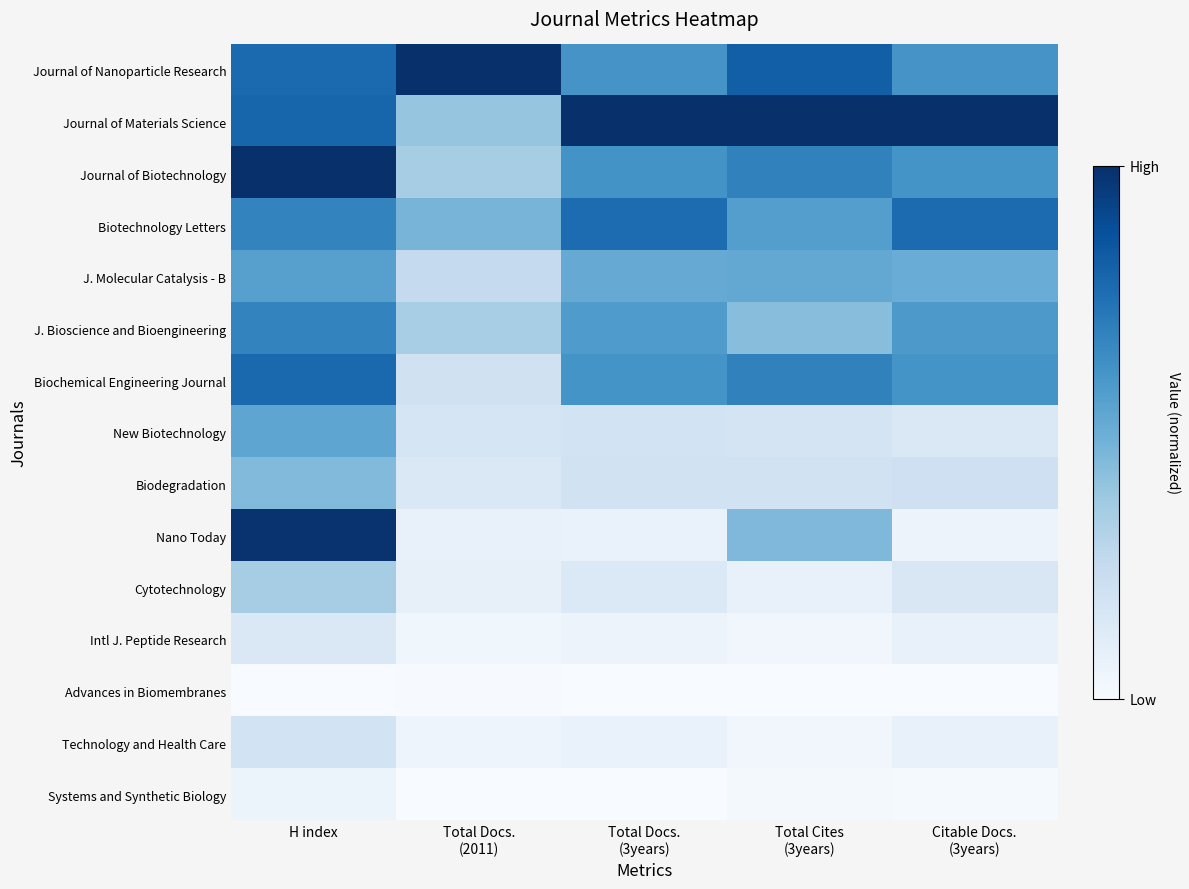

At Total Docs. (3years), list the series in order from smallest to largest.

Systems and Synthetic Biology, Advances in Biomembranes, Intl J. Peptide Research, Technology and Health Care, Nano Today, Cytotechnology, New Biotechnology, Biodegradation, J. Molecular Catalysis - B, J. Bioscience and Bioengineering, Journal of Nanoparticle Research, Biochemical Engineering Journal, Journal of Biotechnology, Biotechnology Letters, Journal of Materials Science